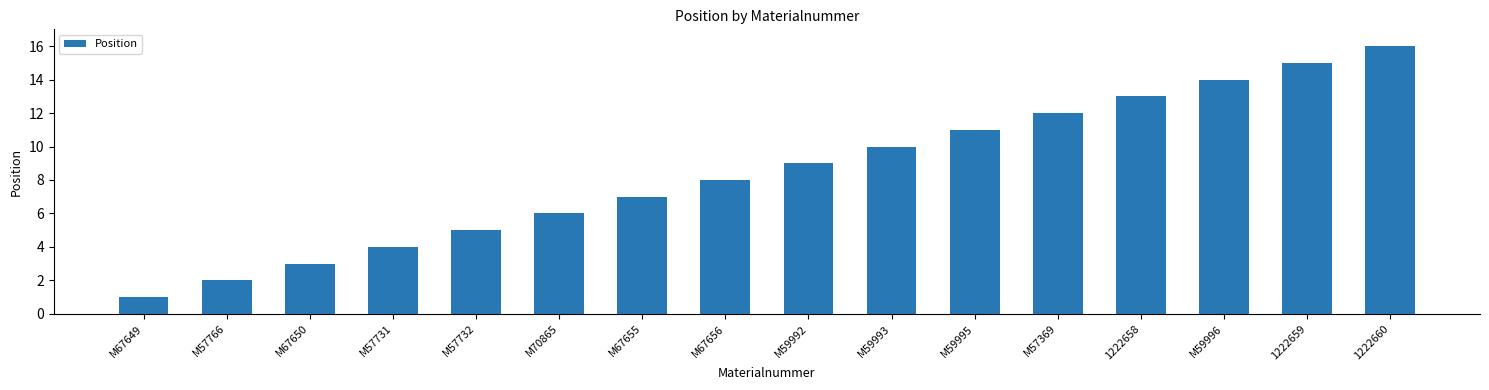

What position from the left is M67650?

3